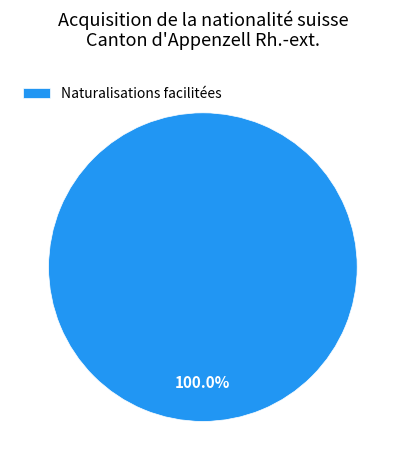

Which slice represents more than half of the pie?

Naturalisations facilitées